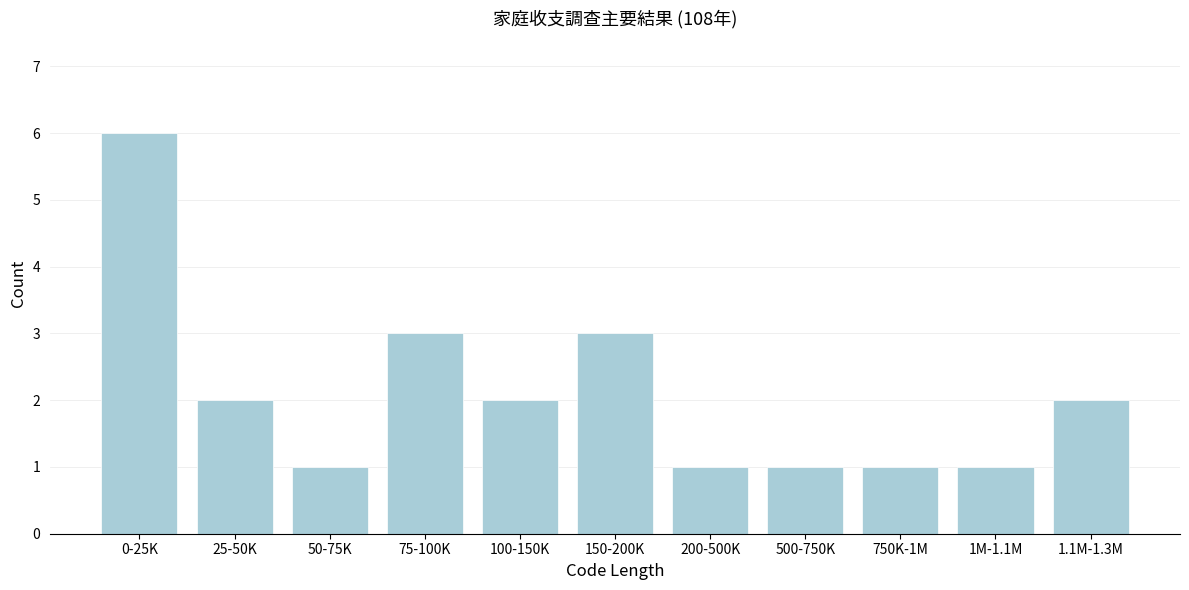

Reading left to right, transcribe all the data shown in this chart.

0-25K=6	25-50K=2	50-75K=1	75-100K=3	100-150K=2	150-200K=3	200-500K=1	500-750K=1	750K-1M=1	1M-1.1M=1	1.1M-1.3M=2